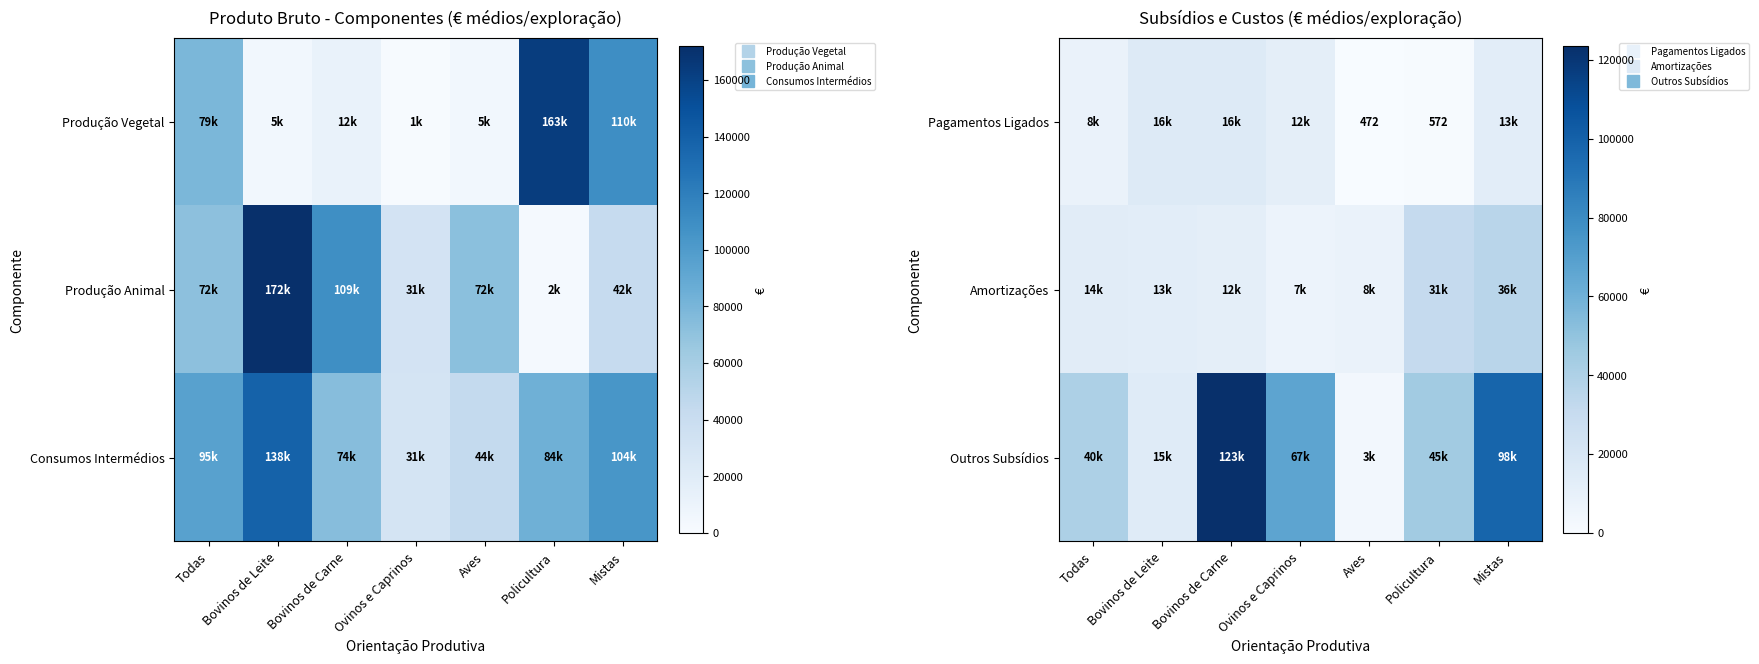

At which category does the chart reach its peak across all series?

Bovinos de Carne